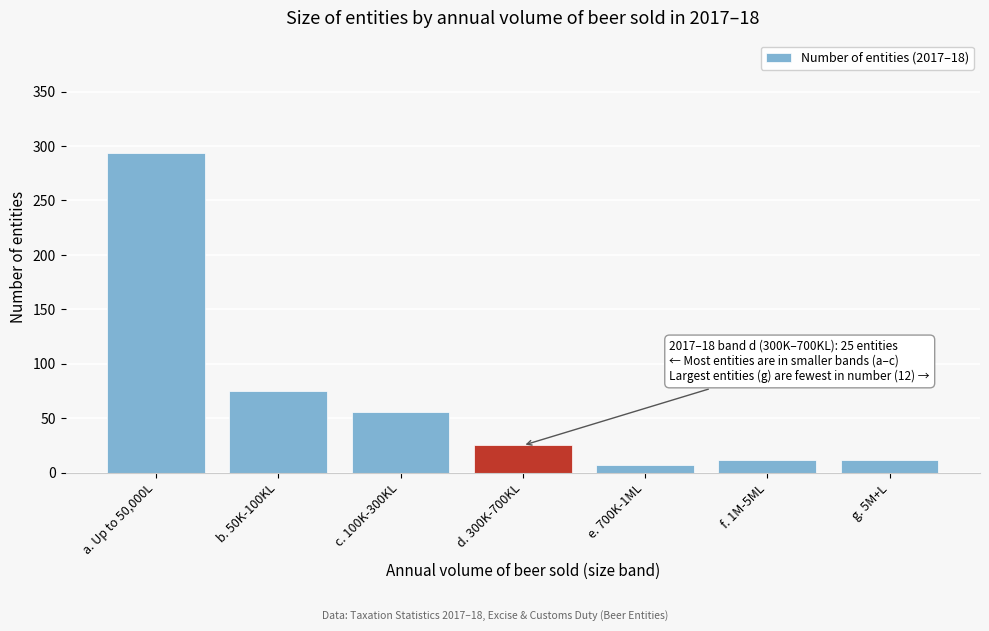

Reading left to right, list all the values displayed in this chart.

a. Up to 50,000L=294	b. 50K-100KL=75	c. 100K-300KL=56	d. 300K-700KL=25	e. 700K-1ML=7	f. 1M-5ML=12	g. 5M+L=12